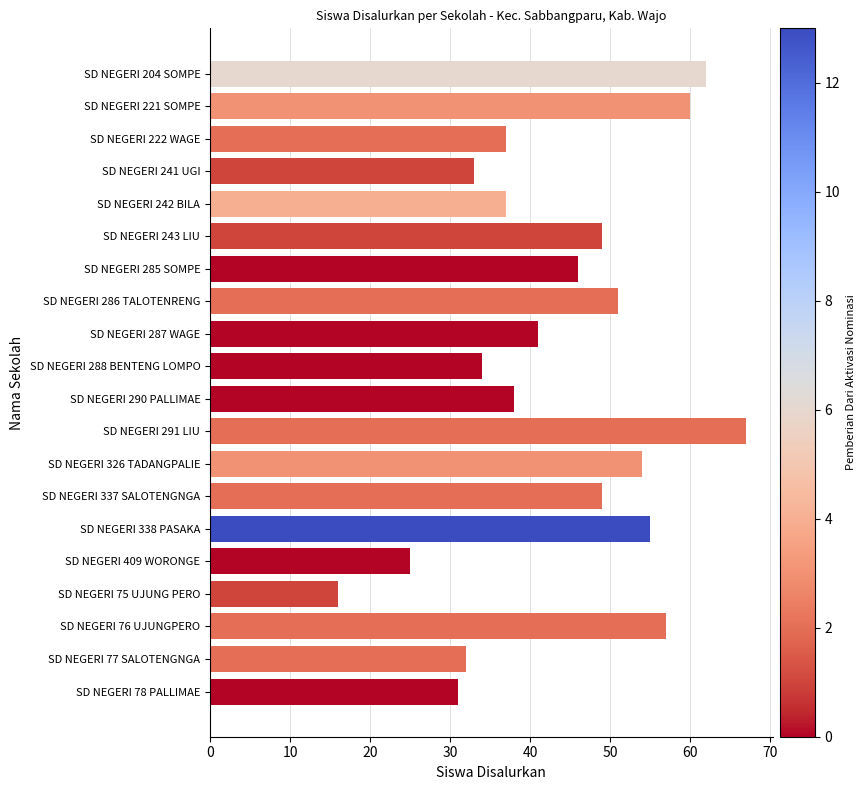

Reading top to bottom, list all the values displayed in this chart.

62	60	37	33	37	49	46	51	41	34	38	67	54	49	55	25	16	57	32	31